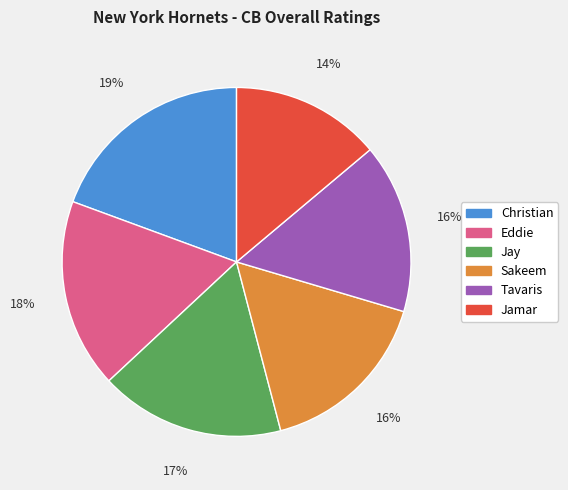

Which category has the smallest portion of the pie?

Jamar